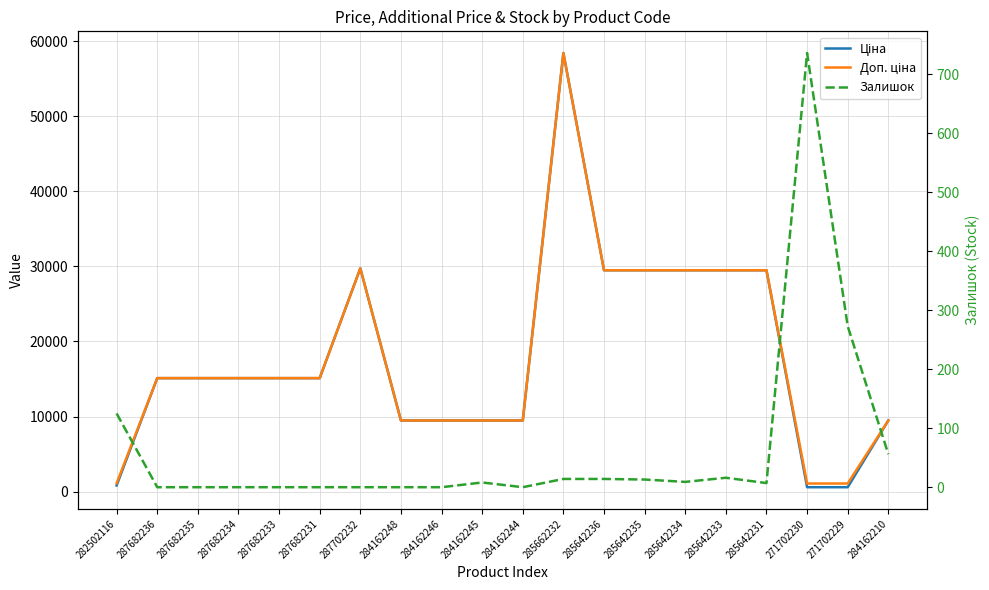

Reading left to right, extract all data points from this chart.

Ціна: 282502116=818.5	287682236=15120.0	287682235=15120.0	287682234=15120.0	287682233=15120.0	287682231=15120.0	287702232=29747.2	284162248=9480.1	284162246=9480.1	284162245=9480.1	284162244=9480.1	285662232=58426.5	285642236=29491.5	285642235=29491.5	285642234=29491.5	285642233=29491.5	285642231=29491.5	271702230=589.9	271702229=589.9	284162210=9480.1
Доп. ціна: 282502116=1109.2	287682236=15120.0	287682235=15120.0	287682234=15120.0	287682233=15120.0	287682231=15120.0	287702232=29747.2	284162248=9480.1	284162246=9480.1	284162245=9480.1	284162244=9480.1	285662232=58426.5	285642236=29491.5	285642235=29491.5	285642234=29491.5	285642233=29491.5	285642231=29491.5	271702230=1081.7	271702229=1081.7	284162210=9480.1
Залишок: 282502116=125.0	287682236=0.0	287682235=0.0	287682234=0.0	287682233=0.0	287682231=0.0	287702232=0.0	284162248=0.0	284162246=0.0	284162245=8.0	284162244=0.0	285662232=14.0	285642236=14.0	285642235=13.0	285642234=9.0	285642233=16.0	285642231=7.0	271702230=736.0	271702229=273.0	284162210=56.0